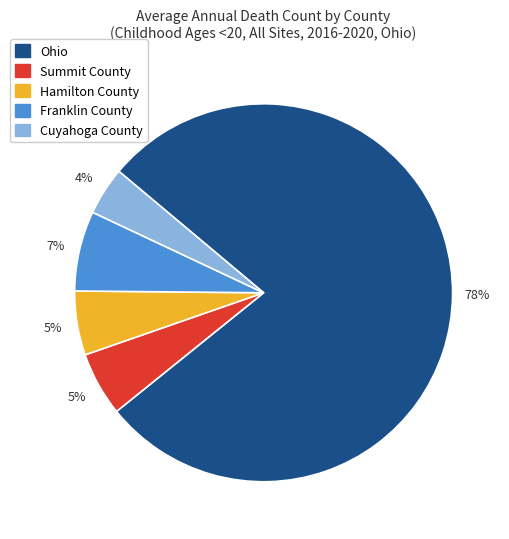

Between Summit County and Ohio, which is larger?

Ohio